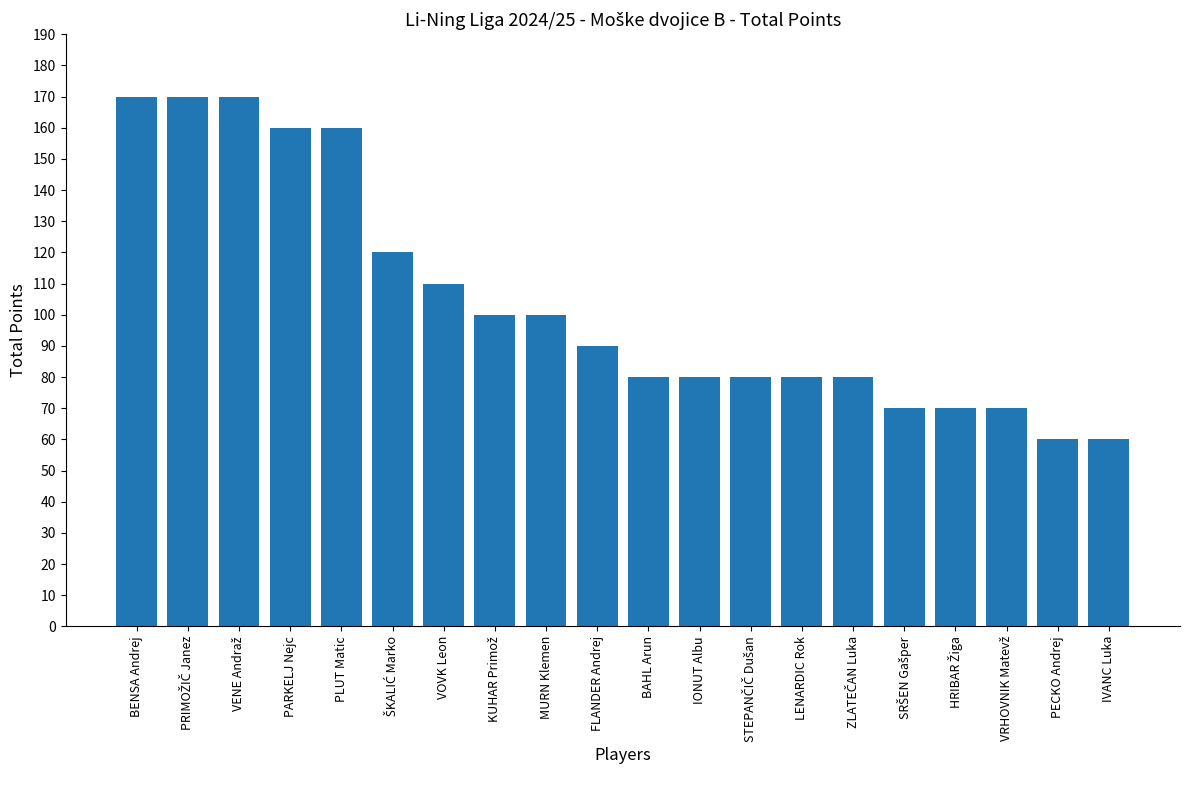

The chart shows a value of 80 at LENARDIC Rok. True or false?

True